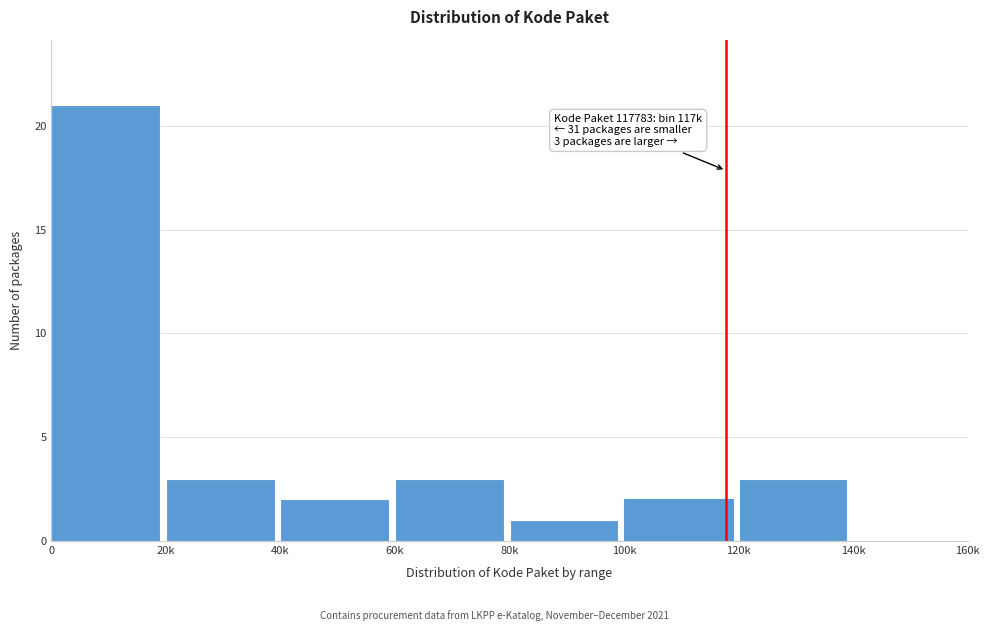

Reading left to right, transcribe all the data shown in this chart.

0=21	20k=3	40k=2	60k=3	80k=1	100k=2	120k=3	140k=0